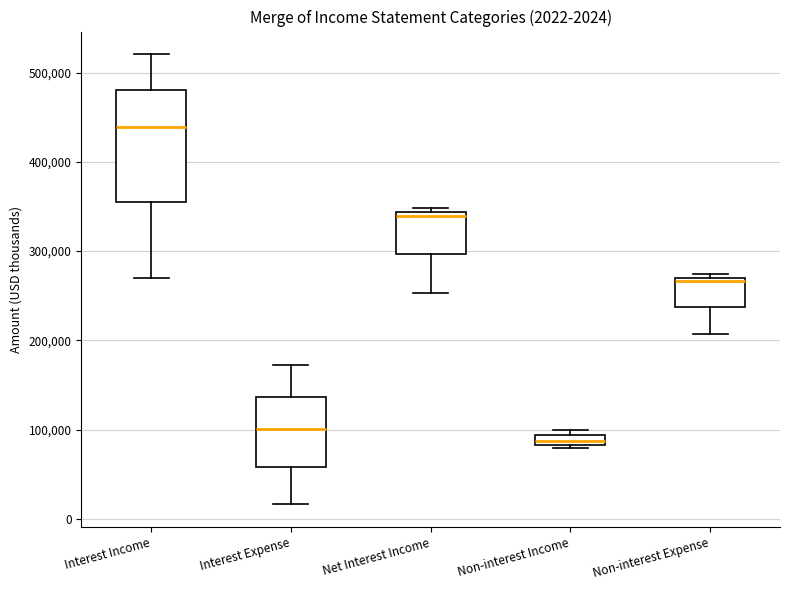

Which box has the highest median line?

Interest Income